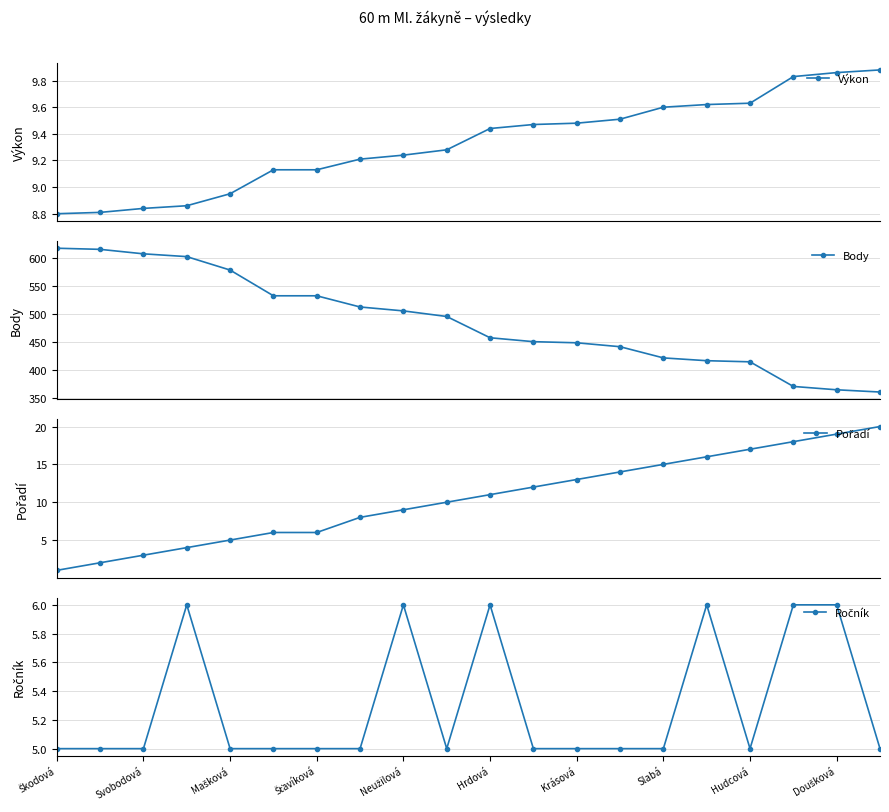

Does the chart display data point markers on the line(s)?

Yes